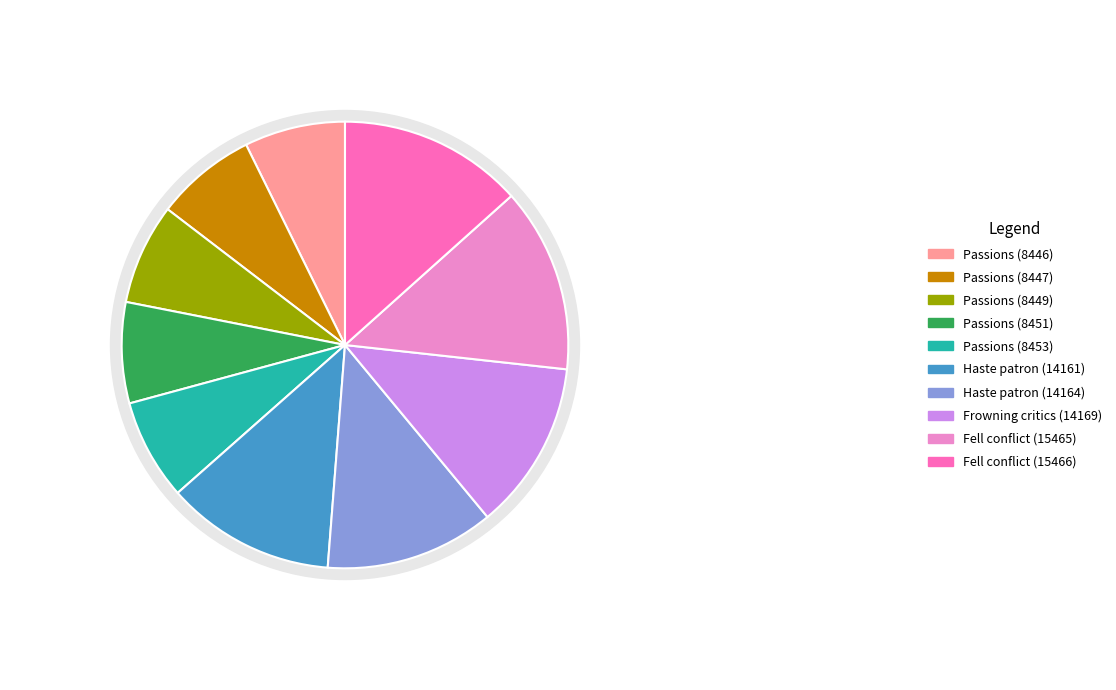

To the nearest percent, what is the average slice percentage?

10%